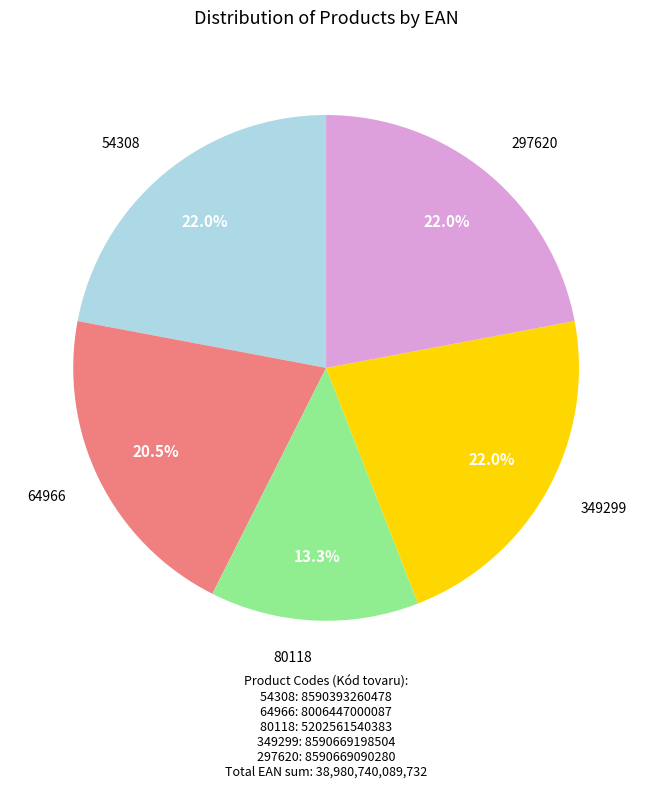

What portion of the pie excludes 297620?

78.0%